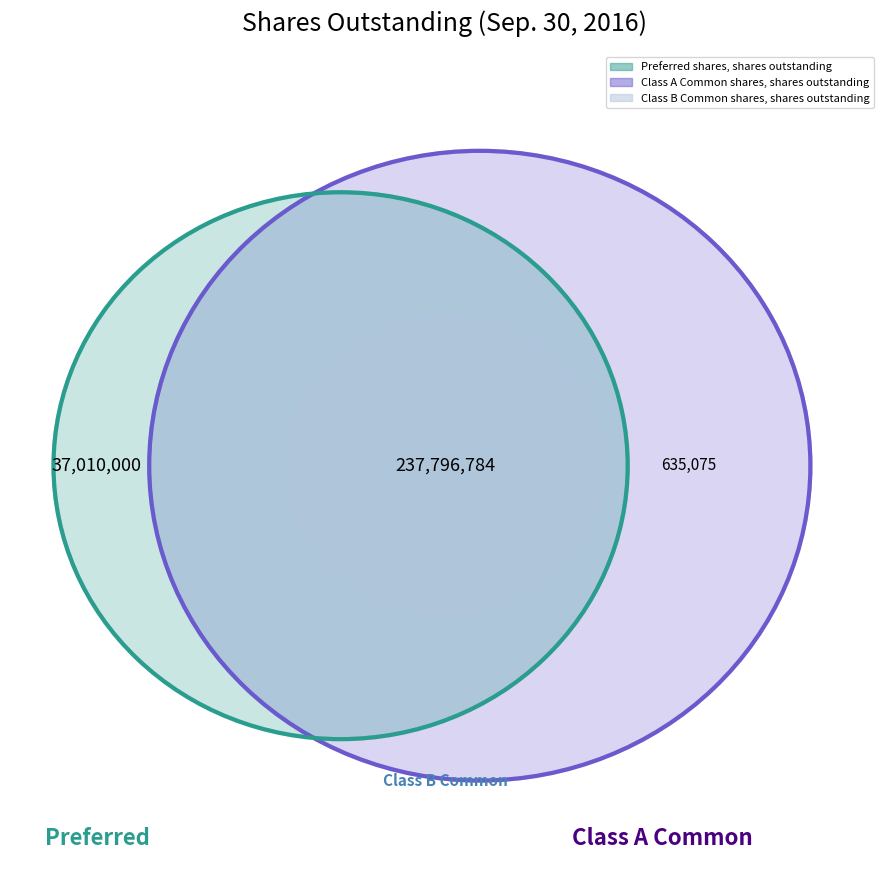

How many segments does this pie chart have?

3